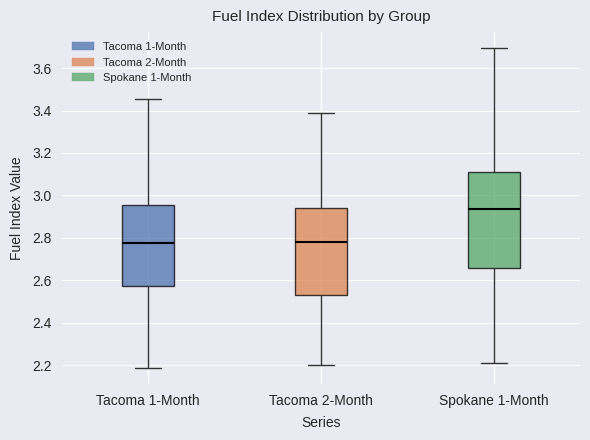

Reading left to right, read every box against the y-axis: the position of its median line, the range the box covers, and the ends of its whiskers. The values are not printed on the chart, so give them approximately, as read against the axis.

Tacoma 1-Month: median 2.78, box 2.58 to 2.96, whiskers 2.18 to 3.46
Tacoma 2-Month: median 2.78, box 2.54 to 2.94, whiskers 2.20 to 3.38
Spokane 1-Month: median 2.94, box 2.66 to 3.10, whiskers 2.22 to 3.70